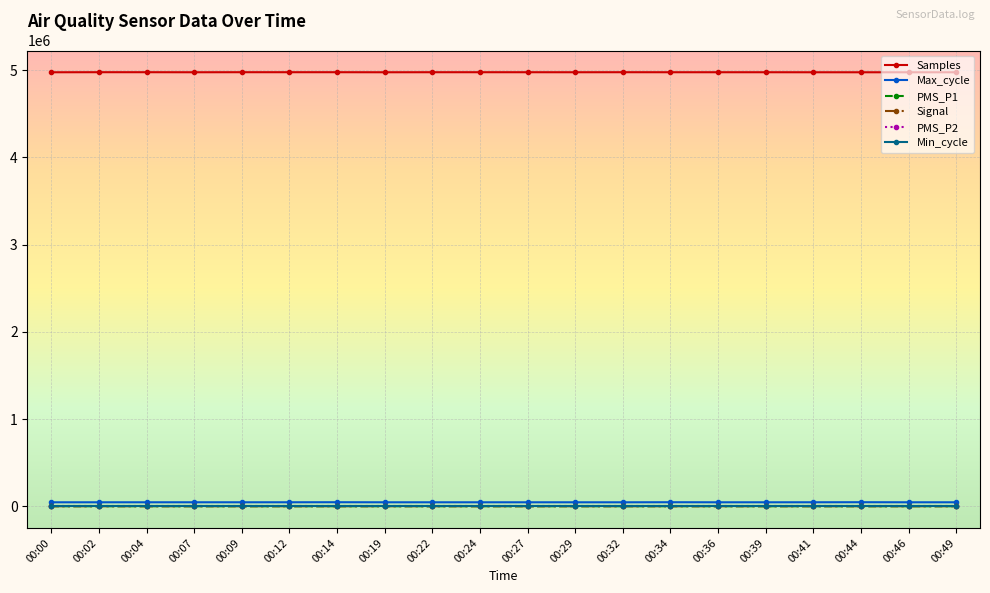

How many data points does each series have?

20